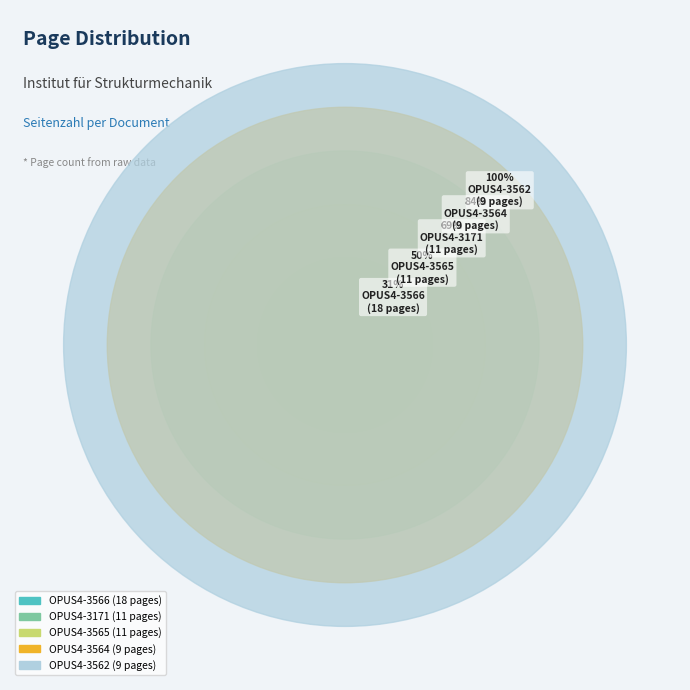

To the nearest percent, what percentage of the pie is OPUS4-3562?

16%